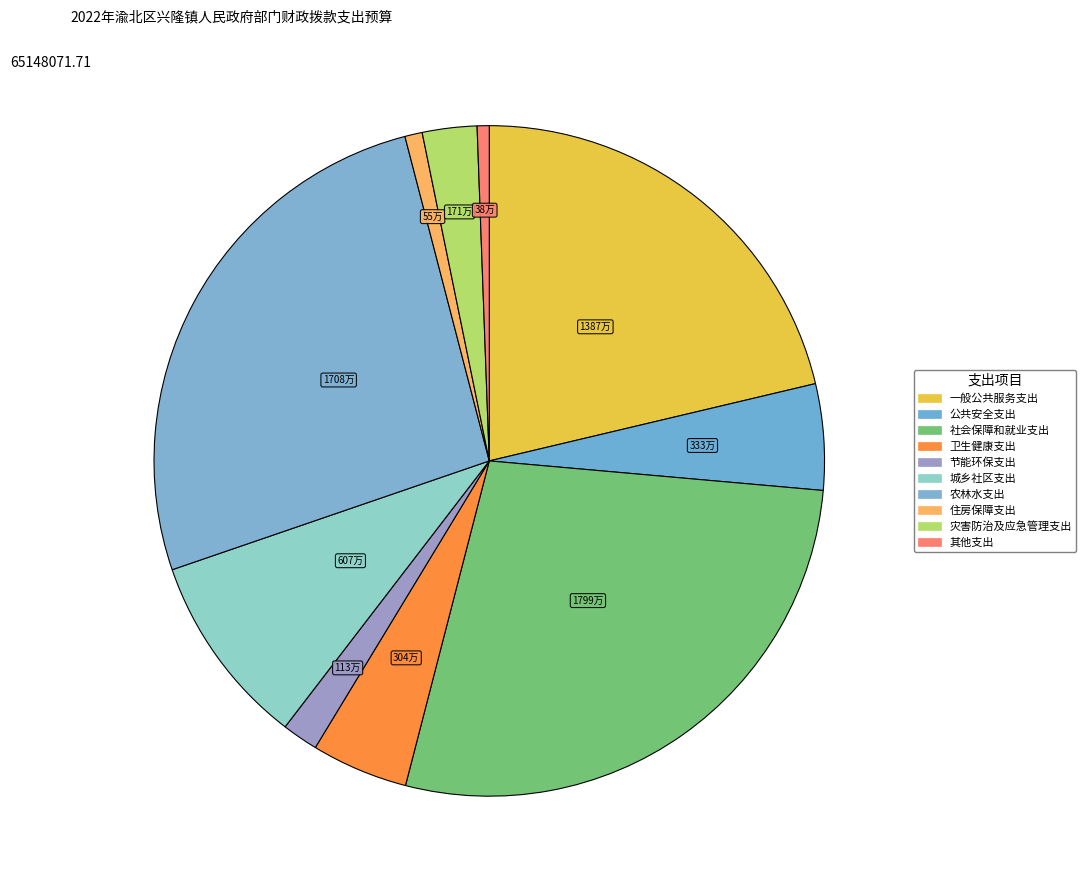

Do 农林水支出 and 其他支出 together represent more than half of the pie?

No